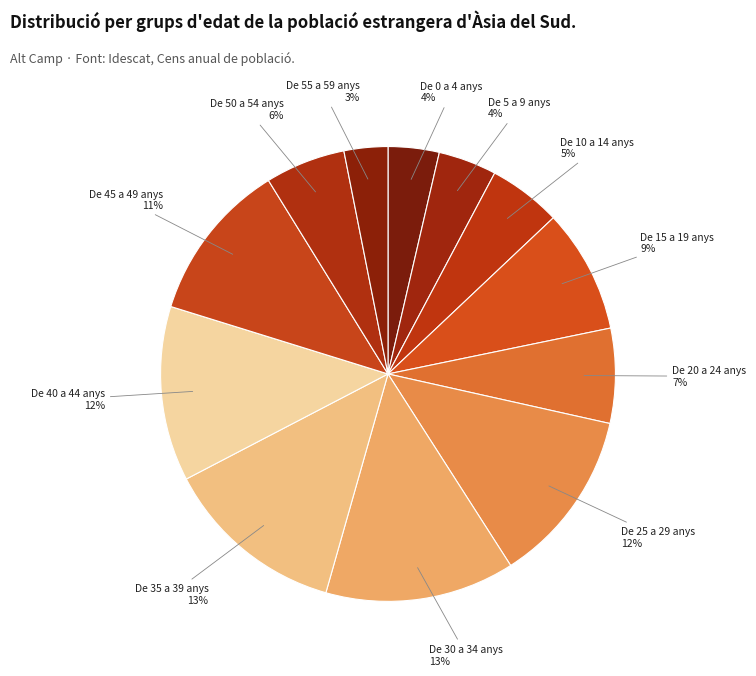

To the nearest percent, what portion does De 35 a 39 anys represent?

13%